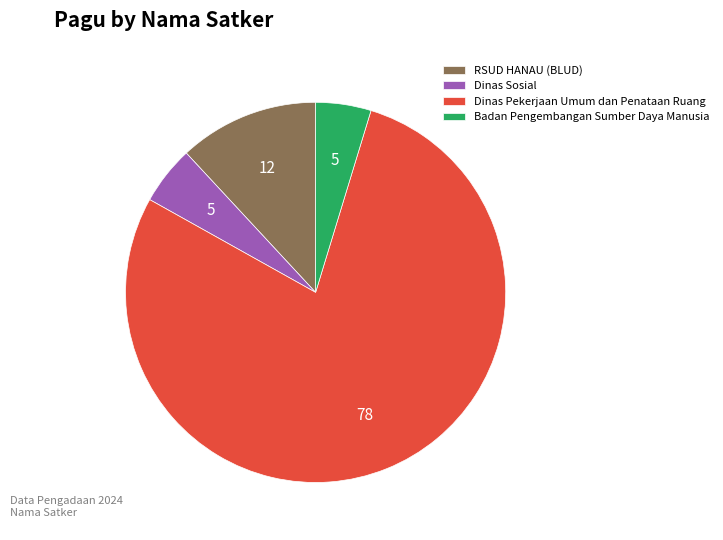

Which category accounts for the majority?

Dinas Pekerjaan Umum dan Penataan Ruang